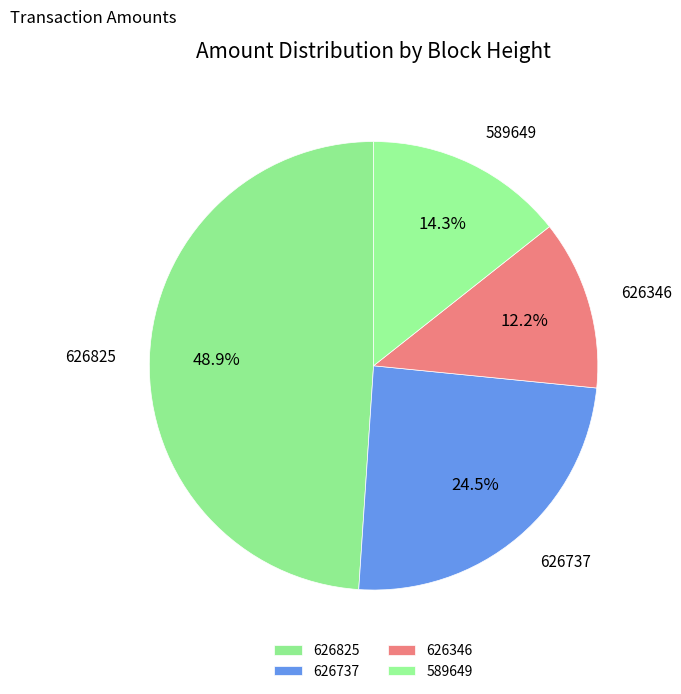

Combined, do 626825 and 626737 account for over 50%?

Yes